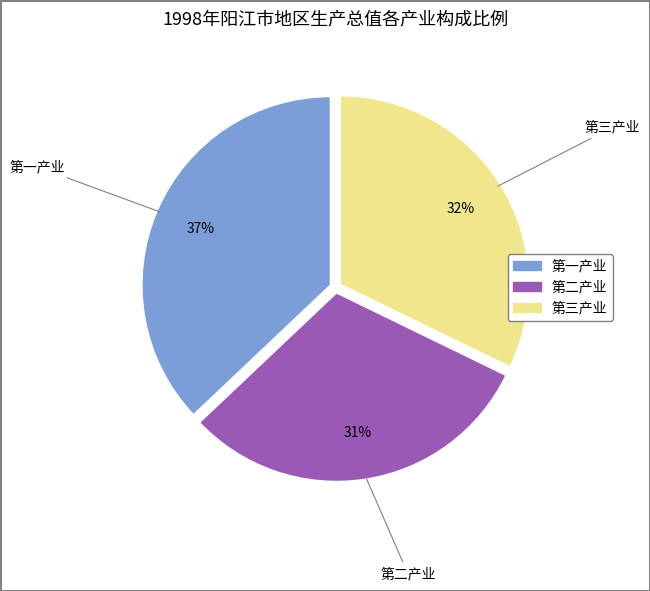

Does 第一产业 account for over 50% of the chart?

No